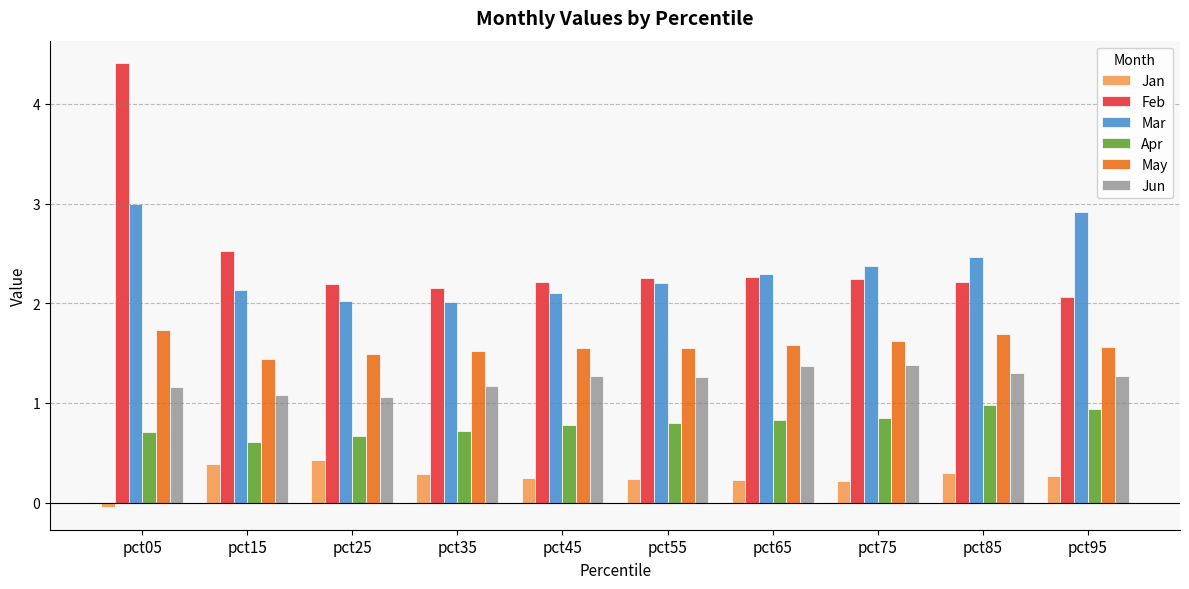

How many series are shown in this chart?

6